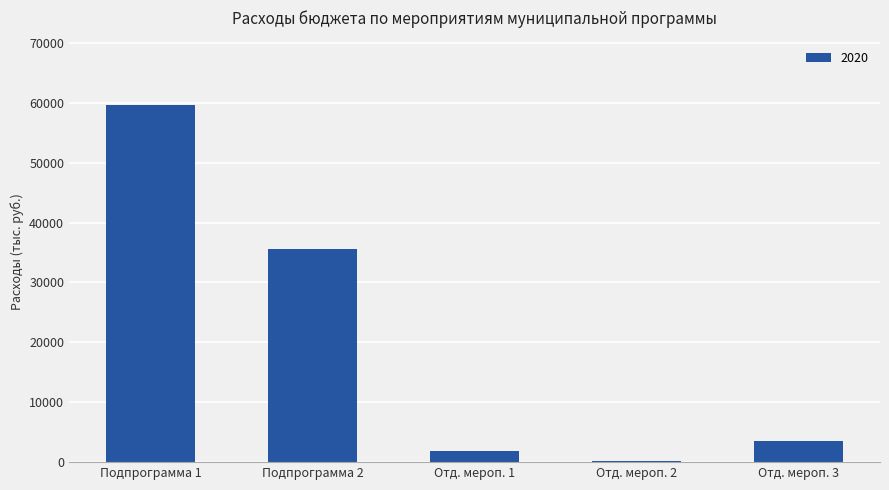

What is the sum of the values at Подпрограмма 2 and Отд. мероп. 1?

37331.9